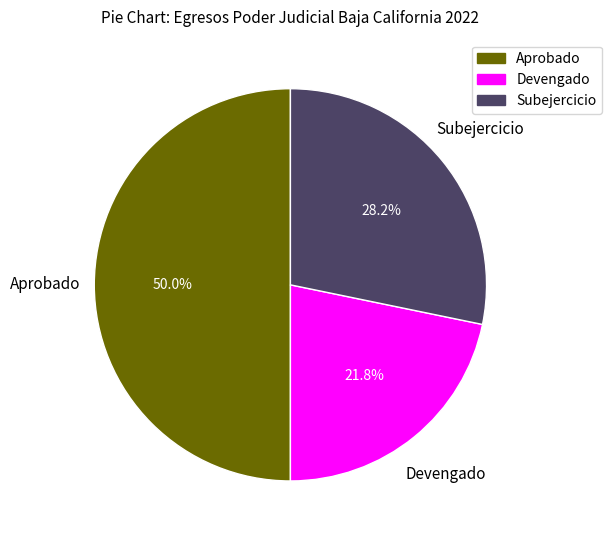

Which slice is the largest?

Aprobado